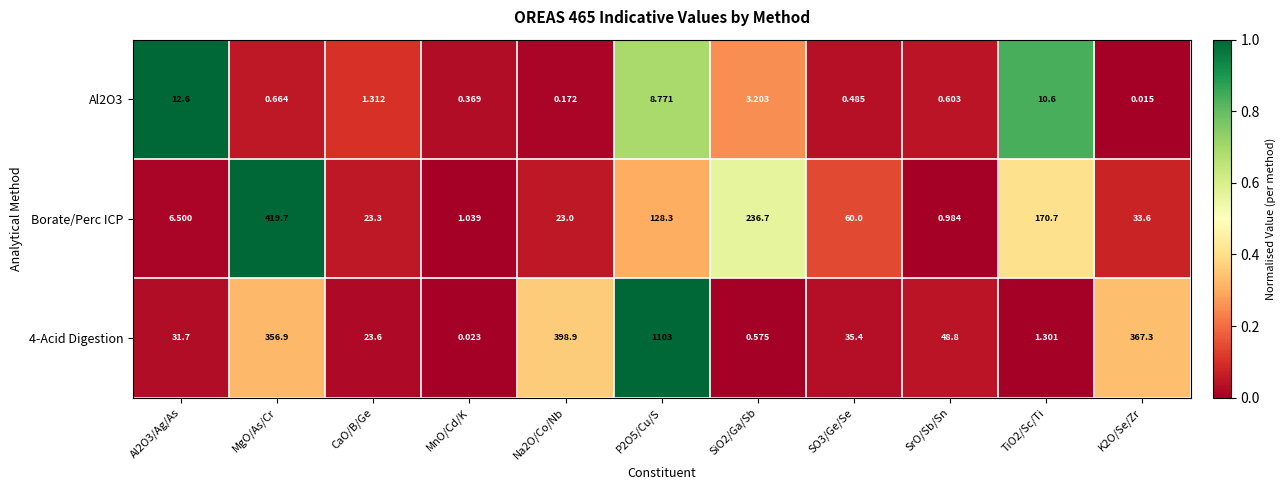

Between SO3/Ge/Se and TiO2/Sc/Ti, which series saw the biggest shift?

Borate/Perc ICP